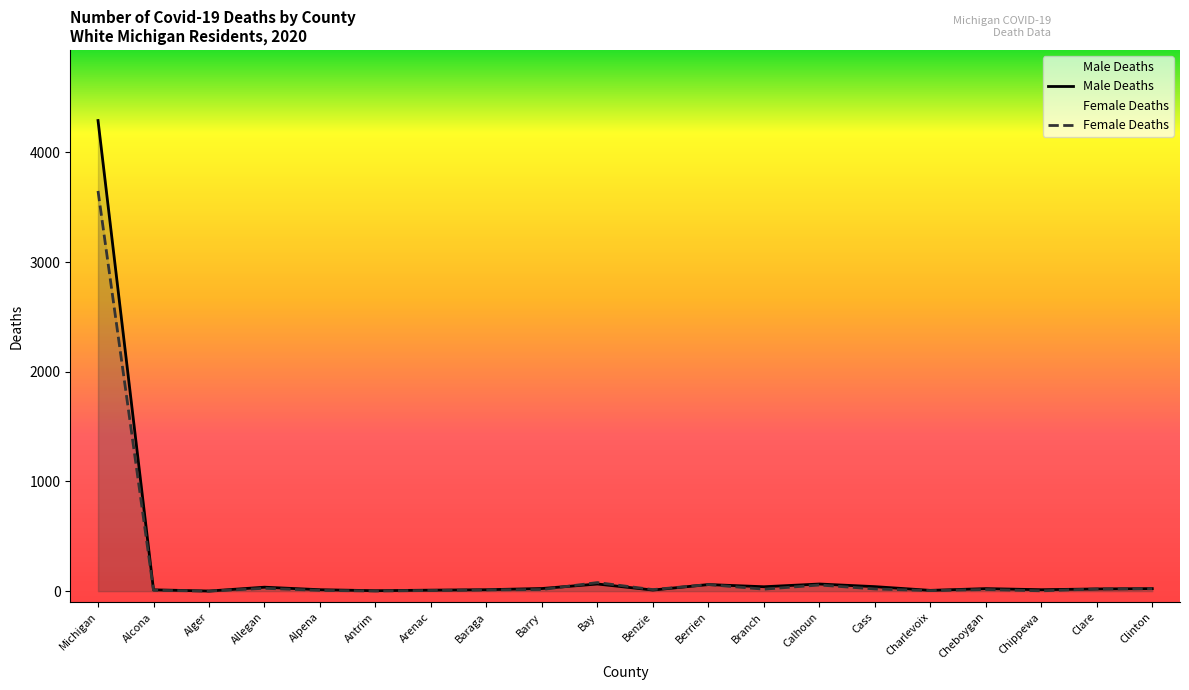

What are all the series names shown in the legend?

Male Deaths, Female Deaths